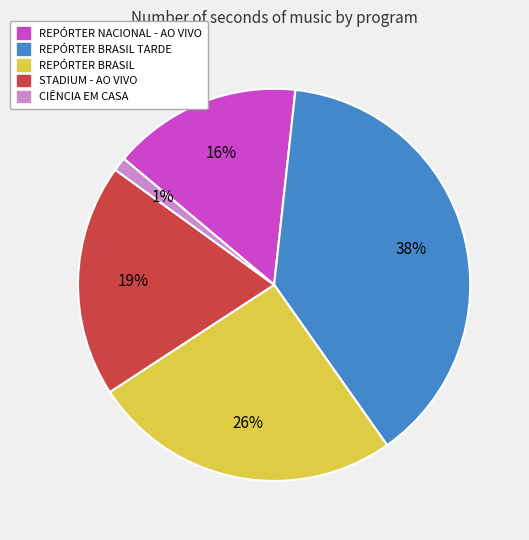

To the nearest percent, what is the average slice percentage?

20%